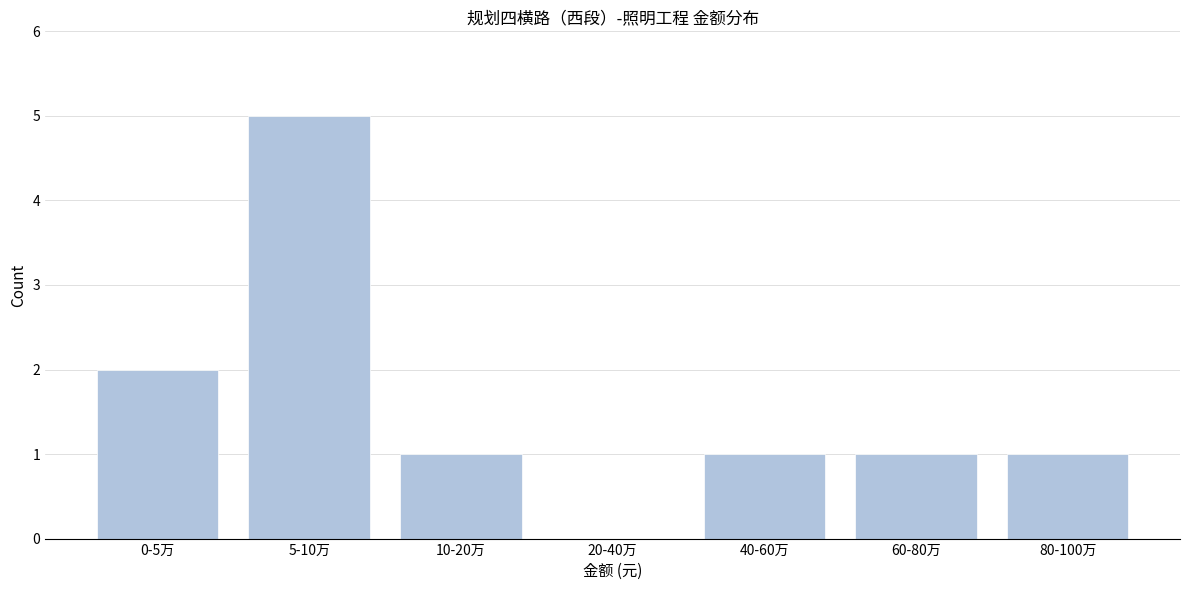

Reading left to right, what are all the values shown in this chart?

0-5万=2	5-10万=5	10-20万=1	20-40万=0	40-60万=1	60-80万=1	80-100万=1